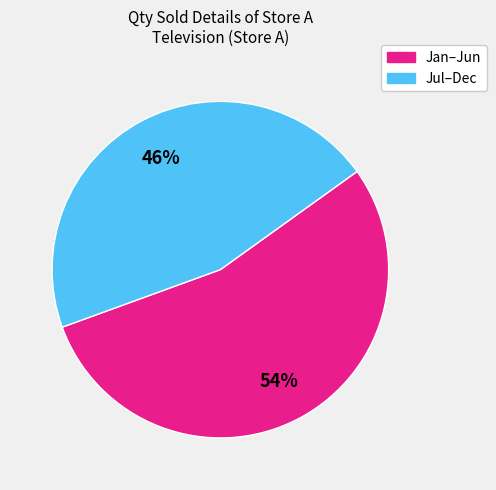

To the nearest percent, what is the average slice percentage?

50%